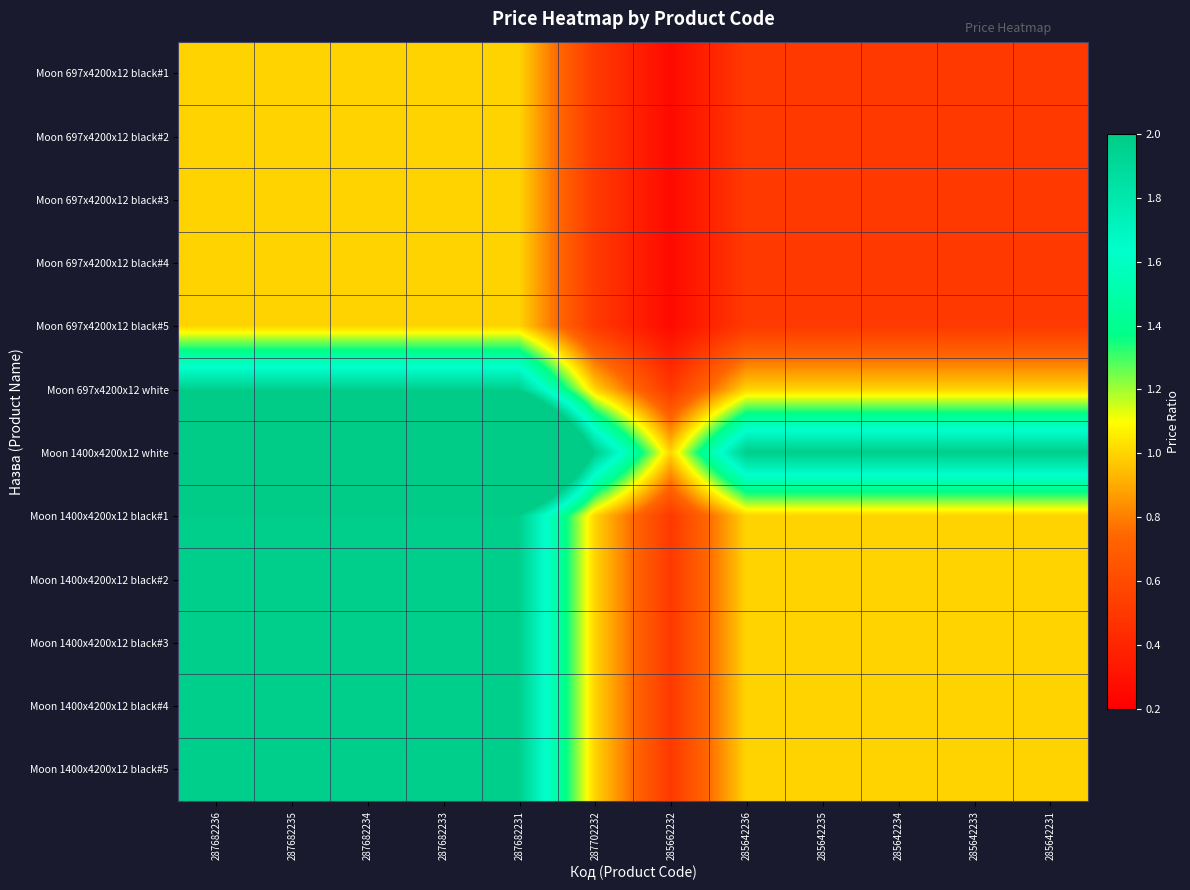

What is the spread (max minus min) of values at 285662232?

0.7